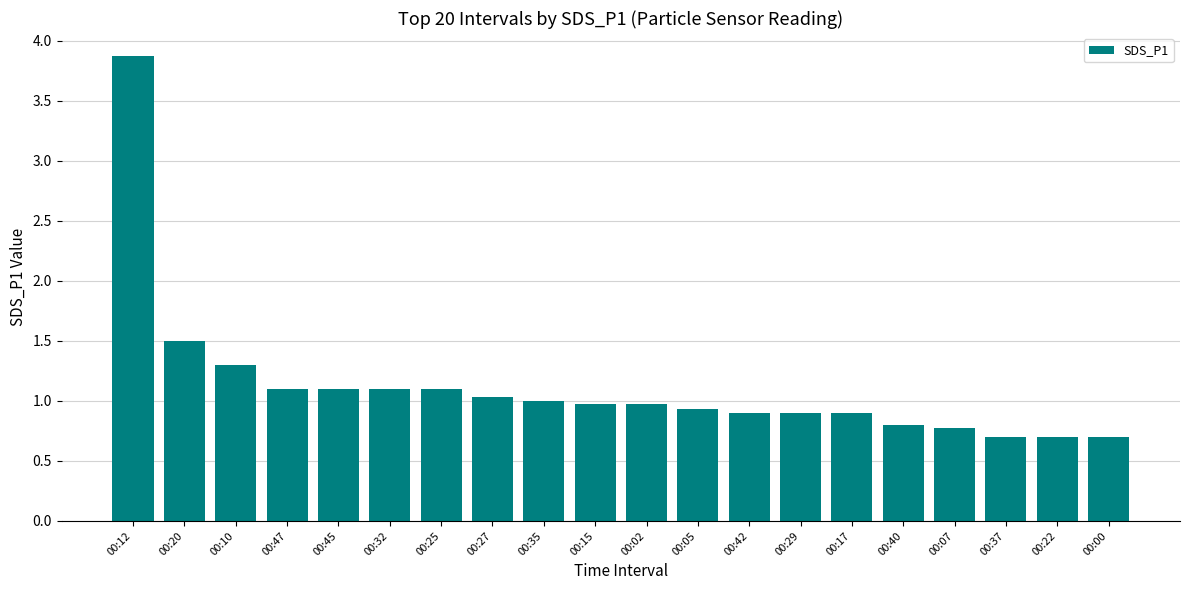

What is the minimum value shown in the chart?

0.7